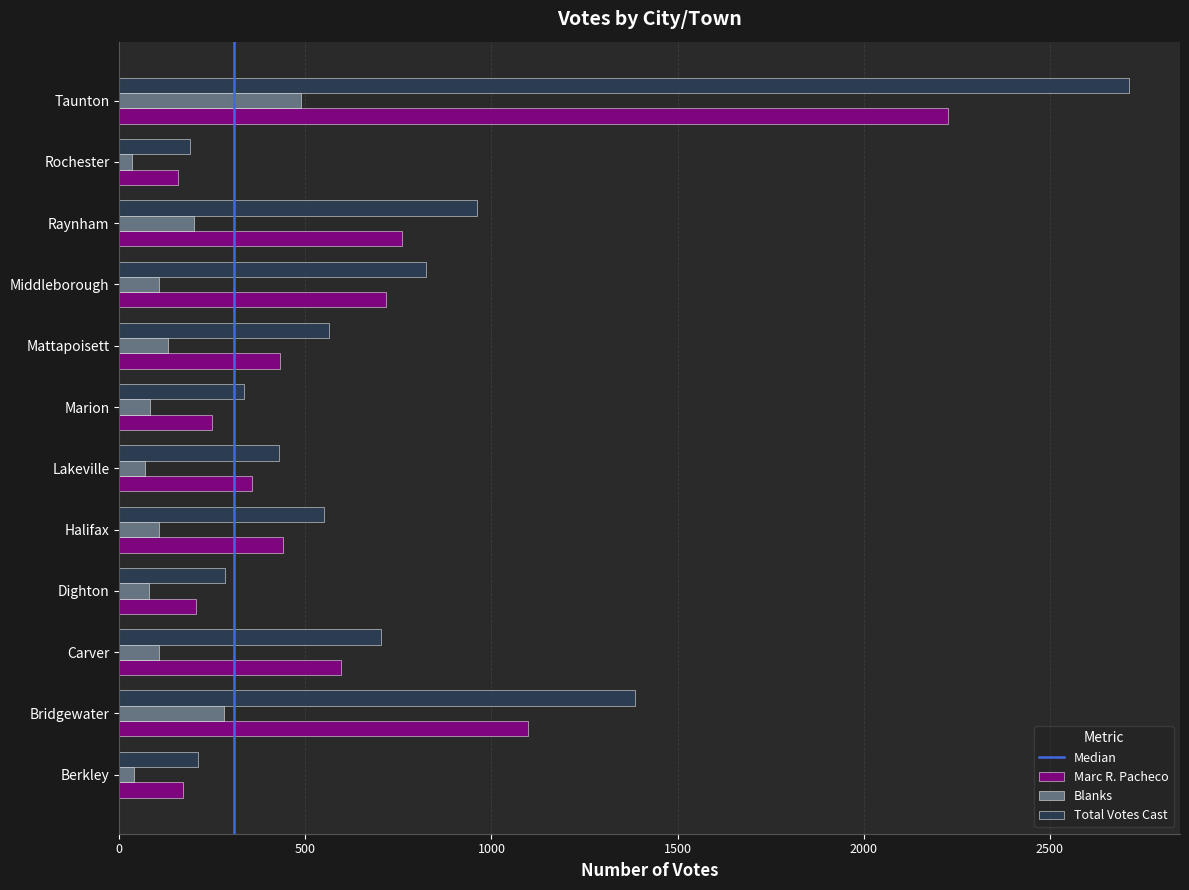

True or false: Marc R. Pacheco has a value of 227 at Middleborough.

False